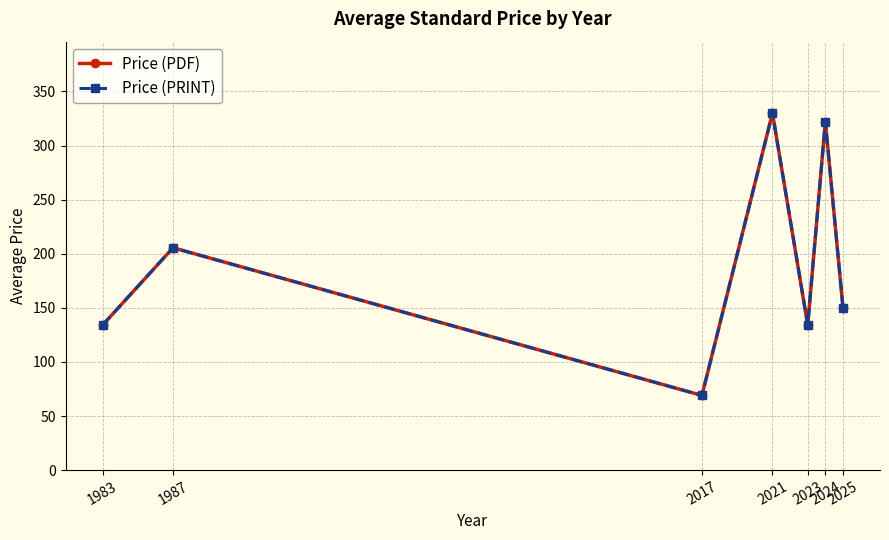

At which category does Price (PRINT) reach its first local peak?

1987